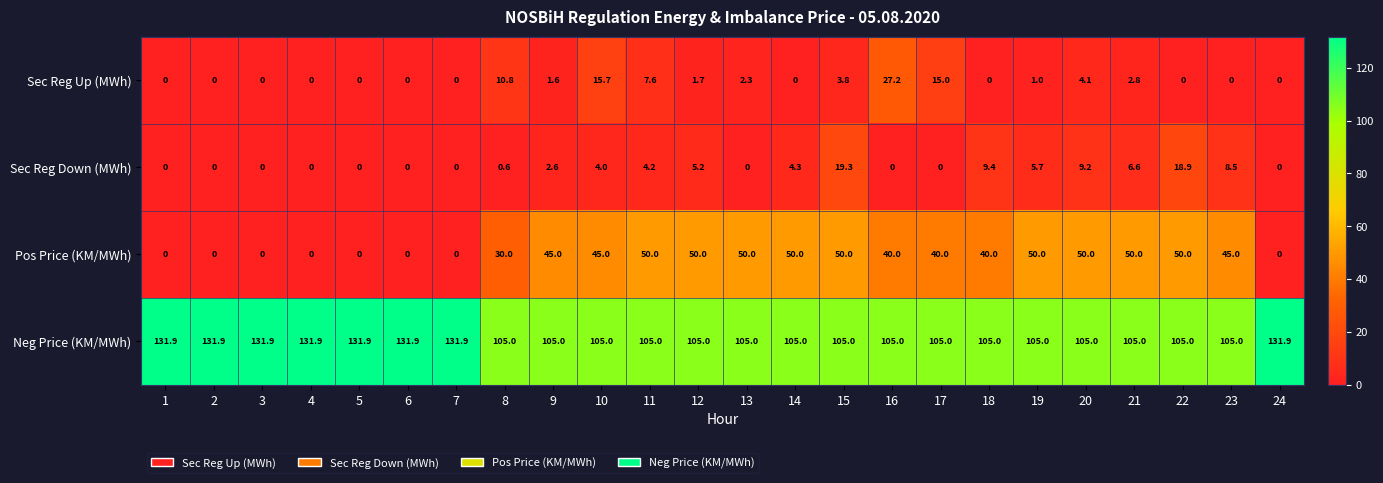

How many values in Pos Price (KM/MWh) are above zero?

16